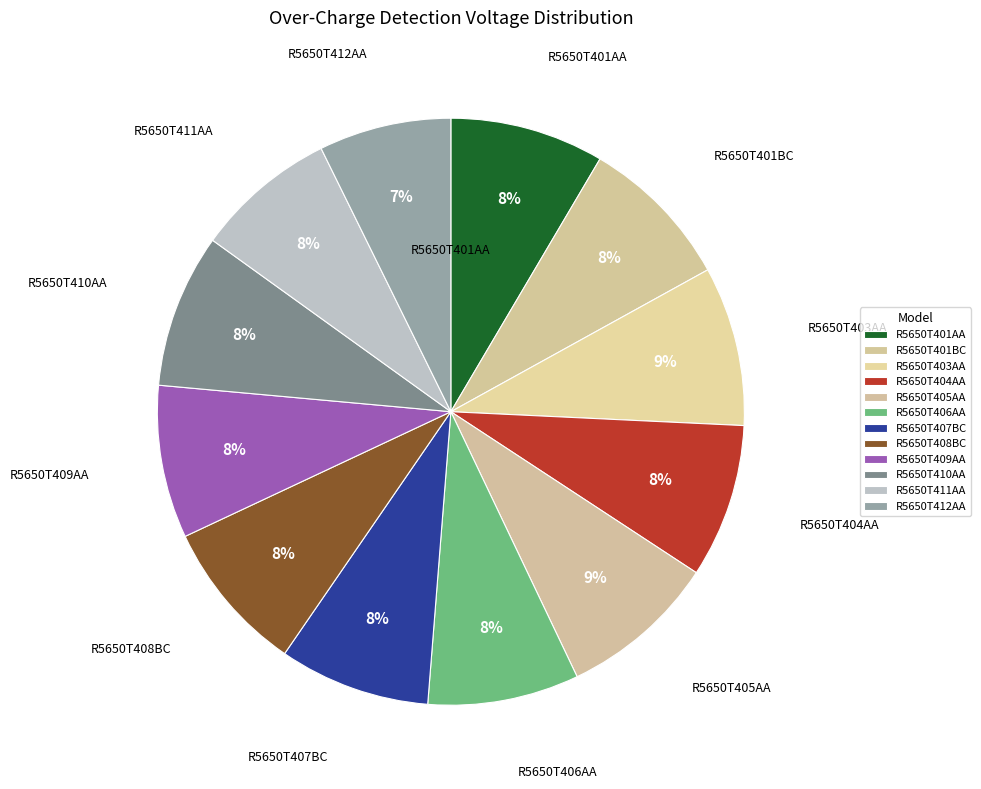

How many slices are in this pie chart?

12